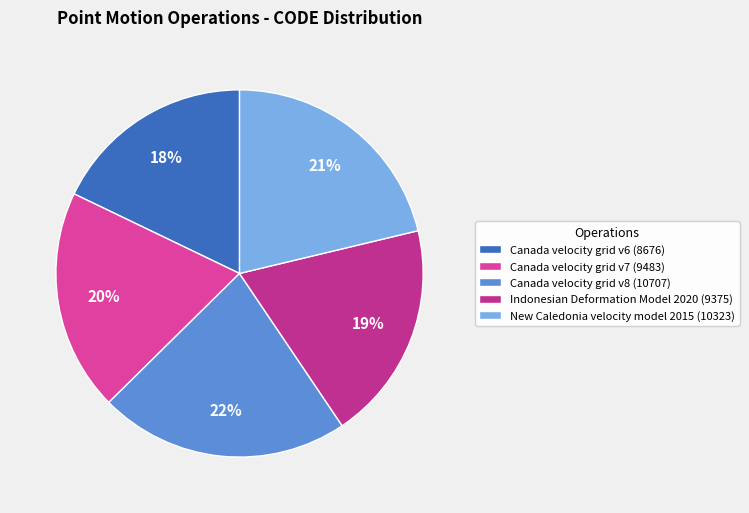

Combined, do Canada velocity grid v8 and New Caledonia velocity model 2015 account for over 50%?

No